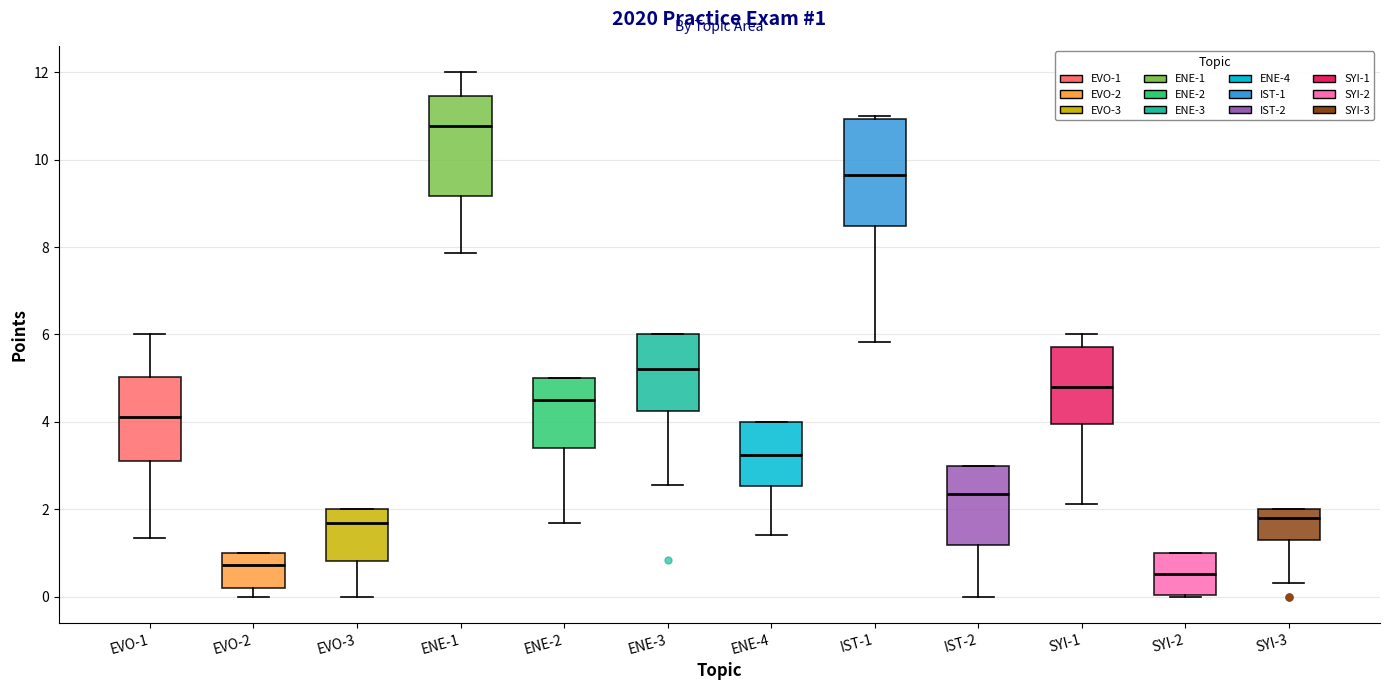

Which box has the highest median line?

ENE-1